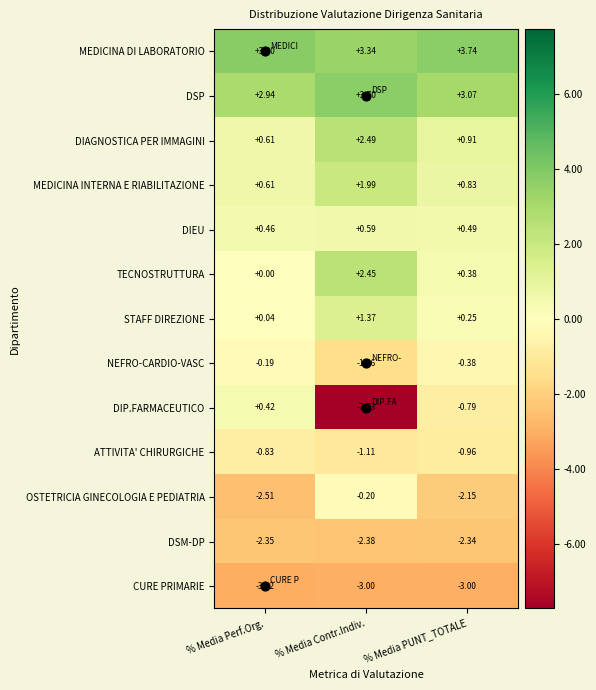

What is the spread (max minus min) of values at % Media PUNT_TOTALE?

6.7